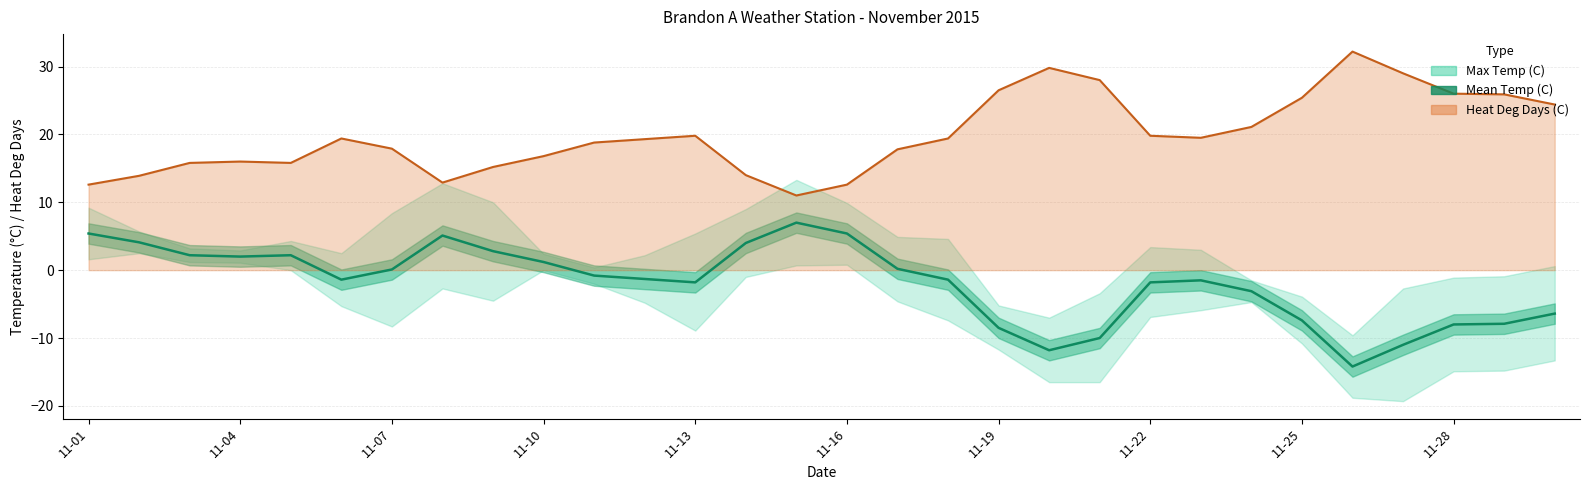

What is the value of the 10th point from the left?

1.2